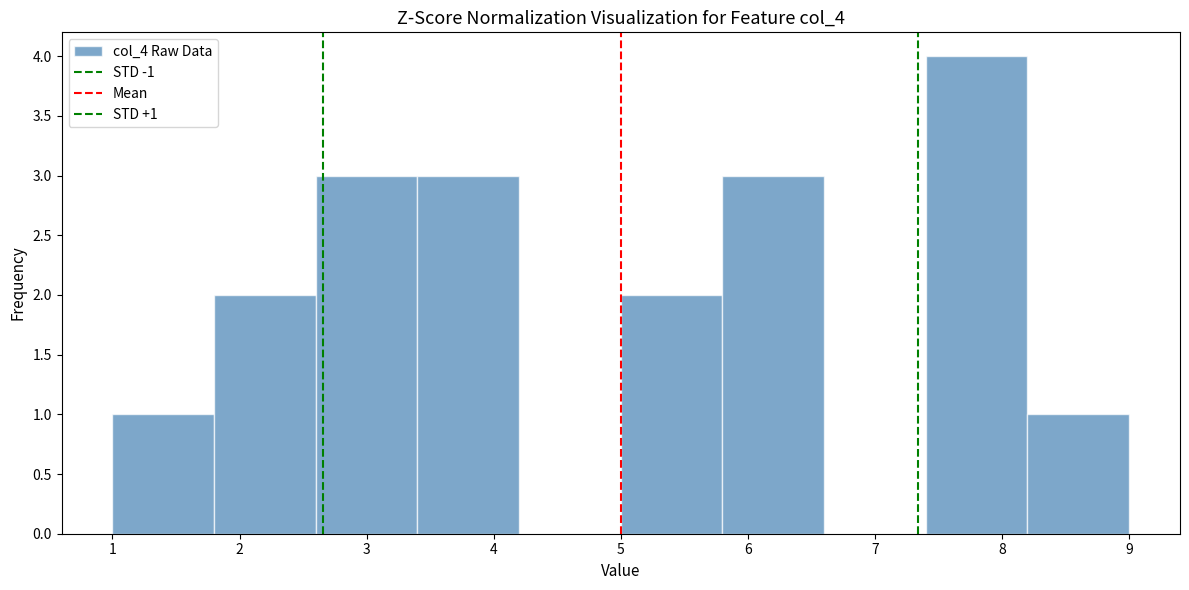

Which range on the x-axis has the tallest bar?

7.4 to 8.2